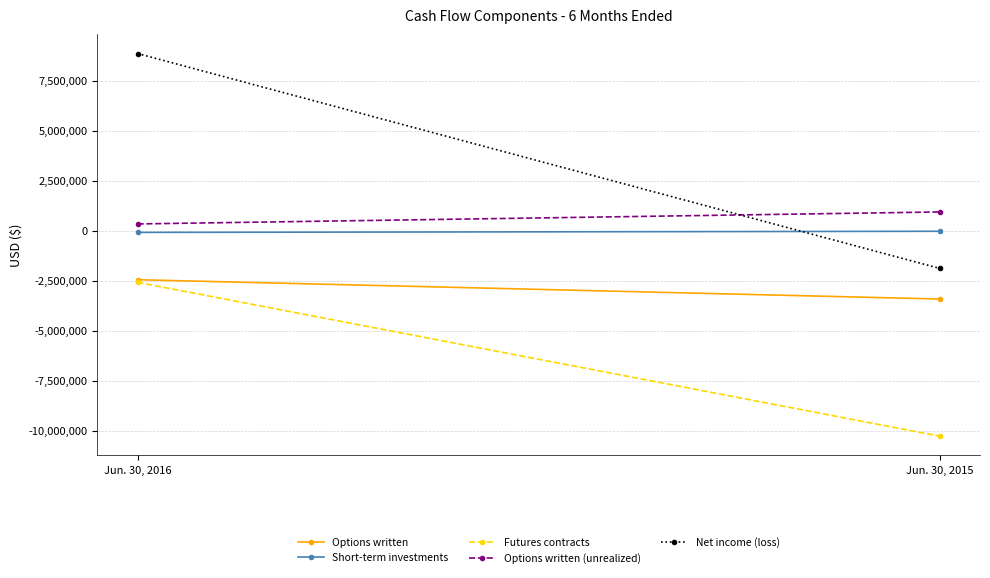

What is the highest value of the Futures contracts series?

-2577097